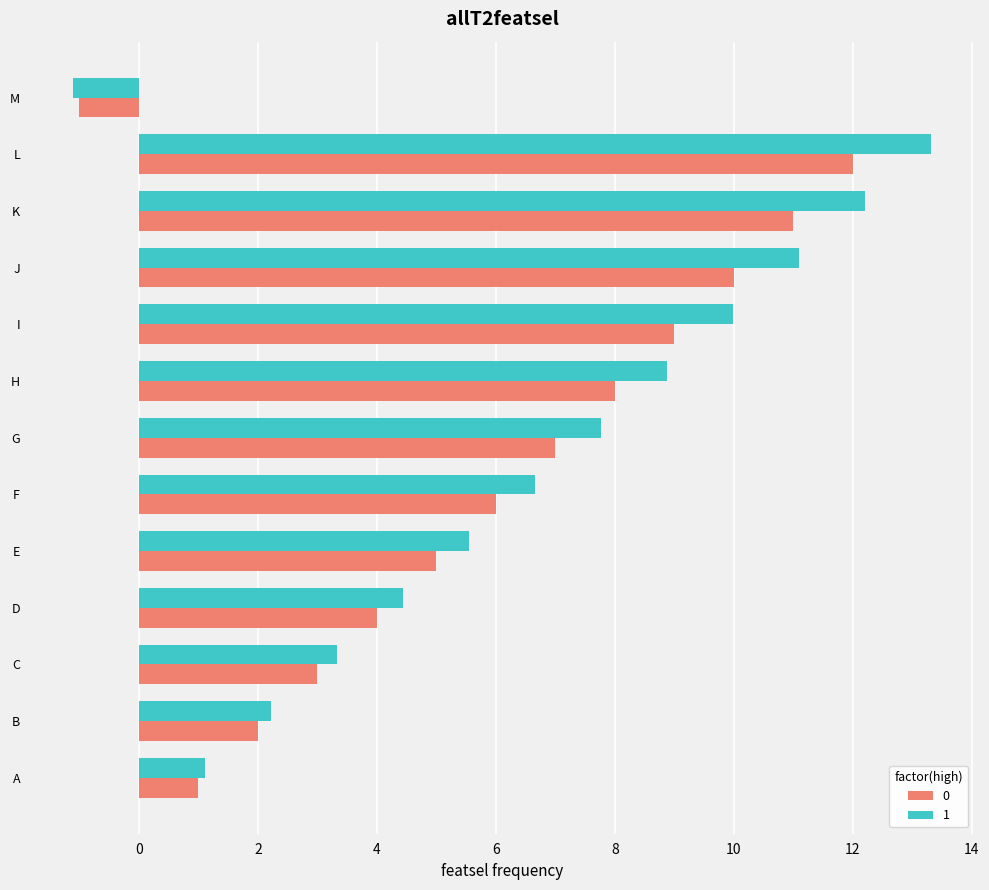

What is the difference between the 1 values at I and E?

4.4